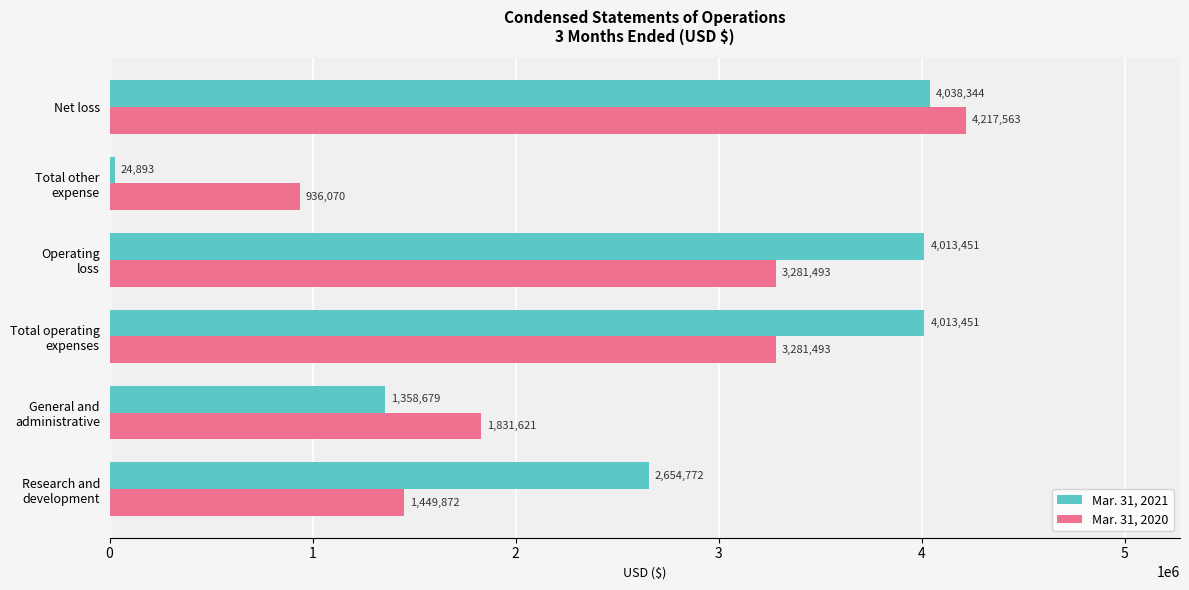

How many categories are shown in the chart?

6